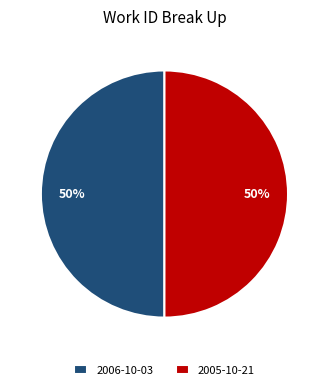

Is it true that 2005-10-21 is 38% of the pie?

False